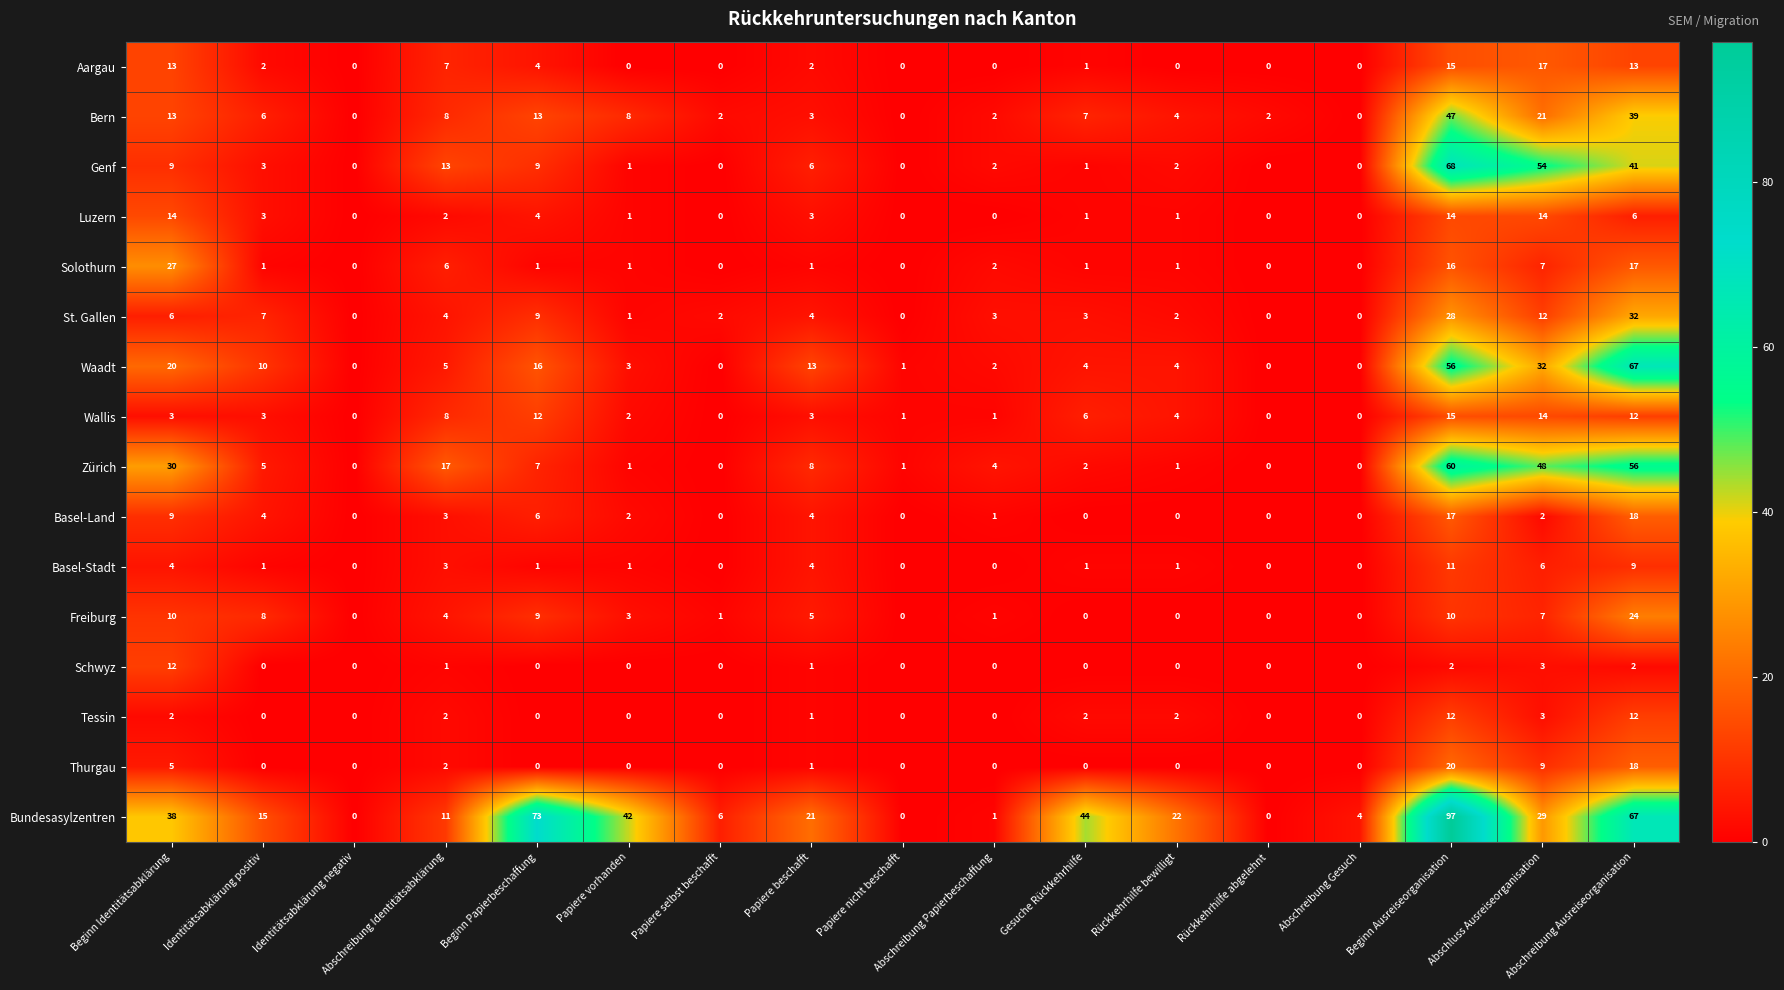

The Solothurn series shows 14 at Abschreibung Gesuch. True or false?

False